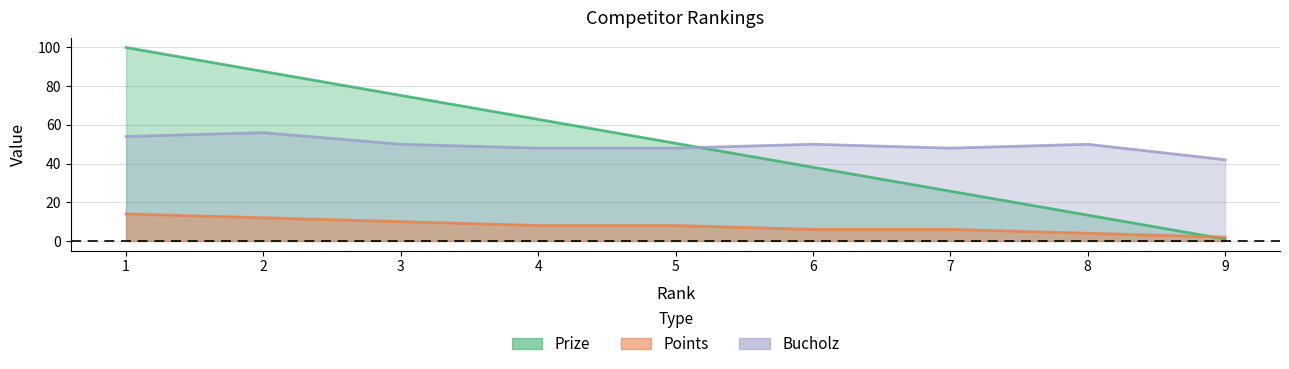

What is the minimum value for Bucholz?

42.0